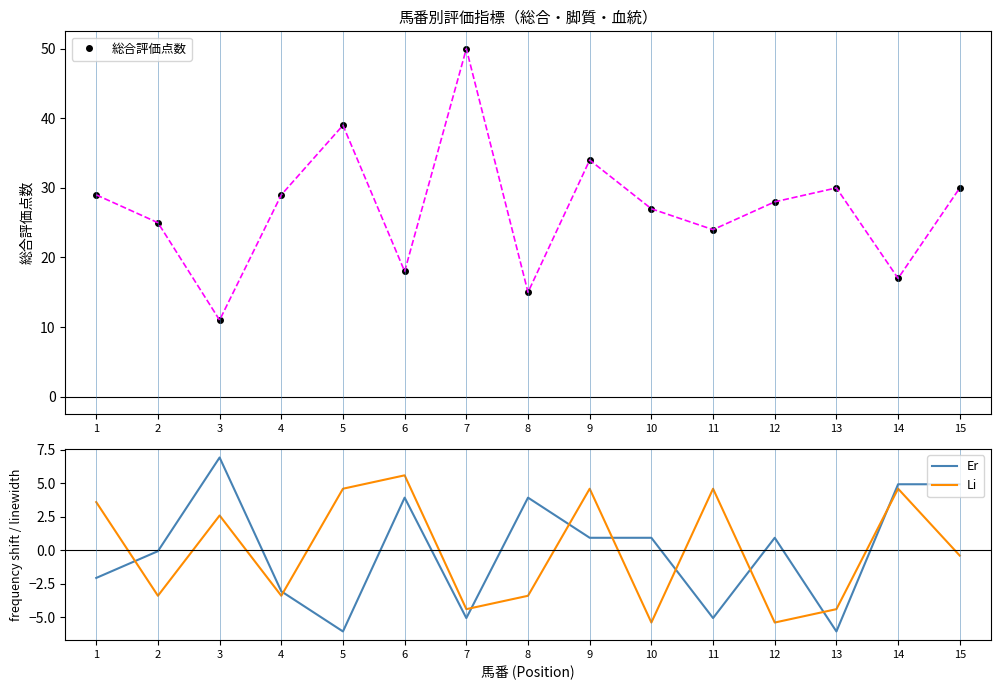

True or false: 総合評価点数 and Er intersect in this chart.

False